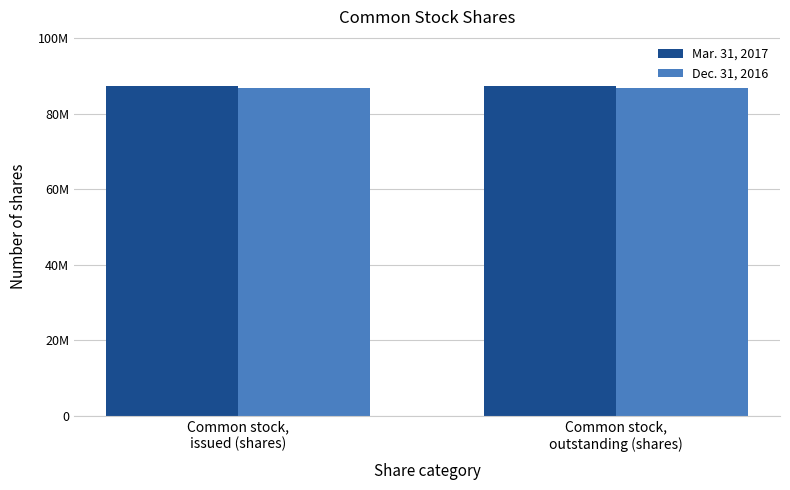

The value of Dec. 31, 2016 at Common stock,
outstanding (shares) is 86984000. True or false?

True